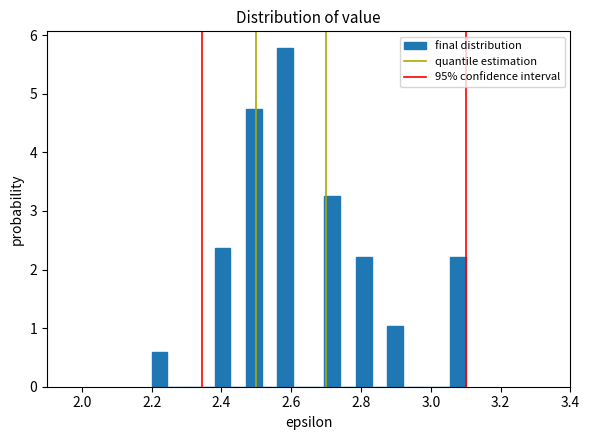

Around what value on the x-axis is the tallest bar? Give the approximate position of its centre, as read against the axis.

2.58